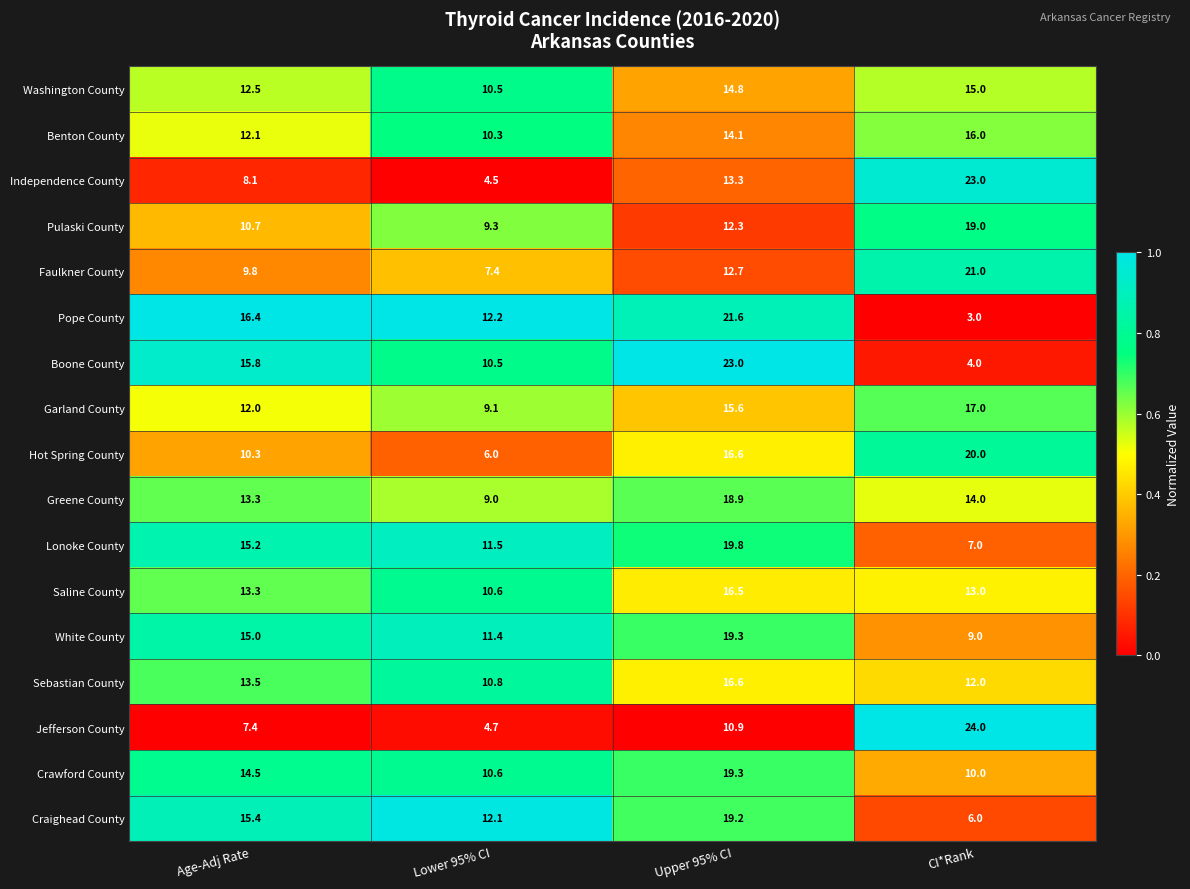

What value does the Pope County series have at CI*Rank?

3.0